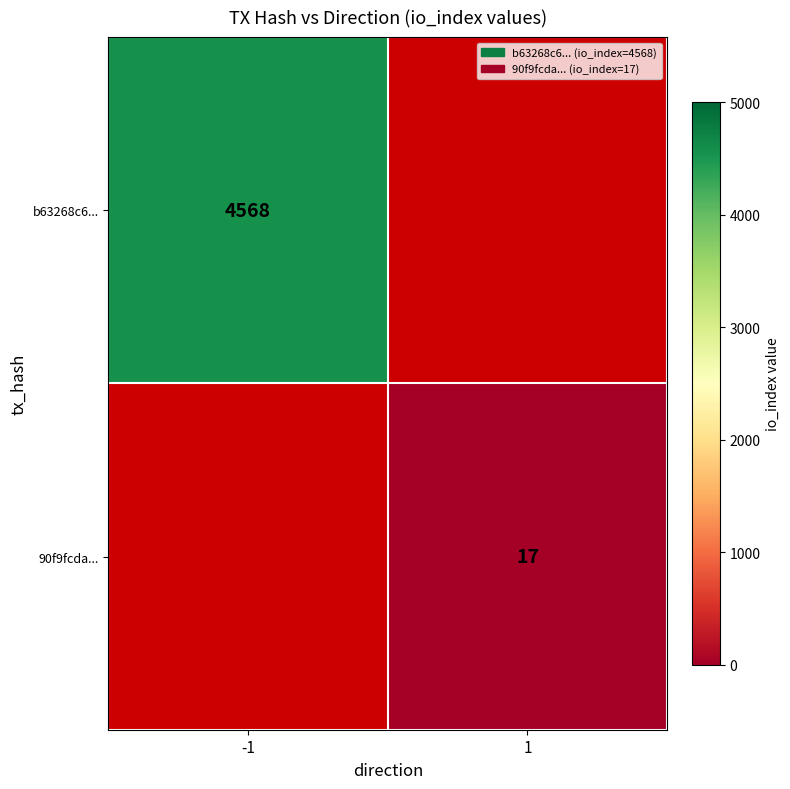

The value of b63268c6... at -1 is 6578. True or false?

False